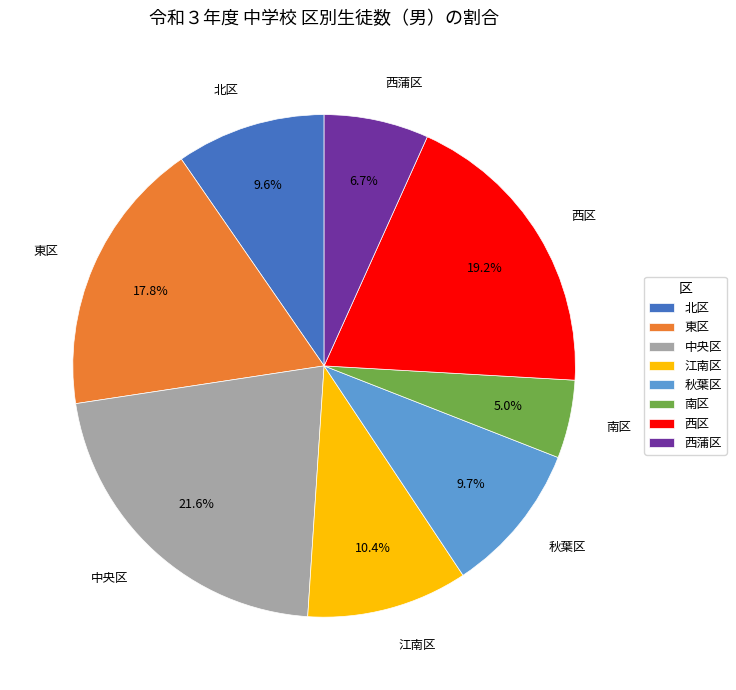

Which has a higher value, 西蒲区 or 秋葉区?

秋葉区